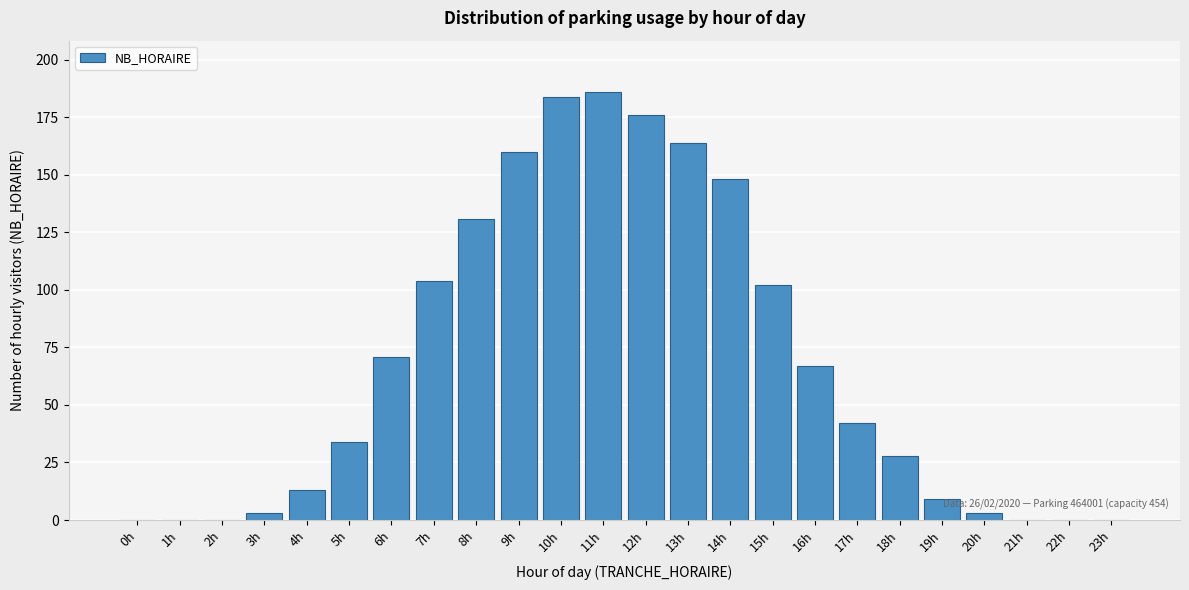

Reading left to right, extract all data points from this chart.

0h=0	1h=0	2h=0	3h=3	4h=13	5h=34	6h=71	7h=104	8h=131	9h=160	10h=184	11h=186	12h=176	13h=164	14h=148	15h=102	16h=67	17h=42	18h=28	19h=9	20h=3	21h=0	22h=0	23h=0